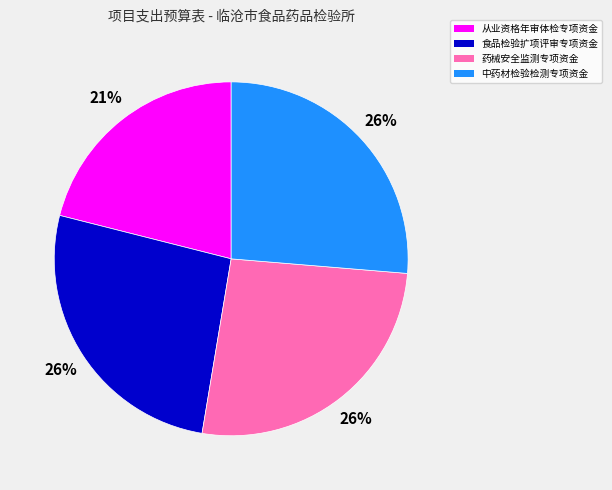

To the nearest percent, what percentage of the pie is 药械安全监测专项资金?

26%